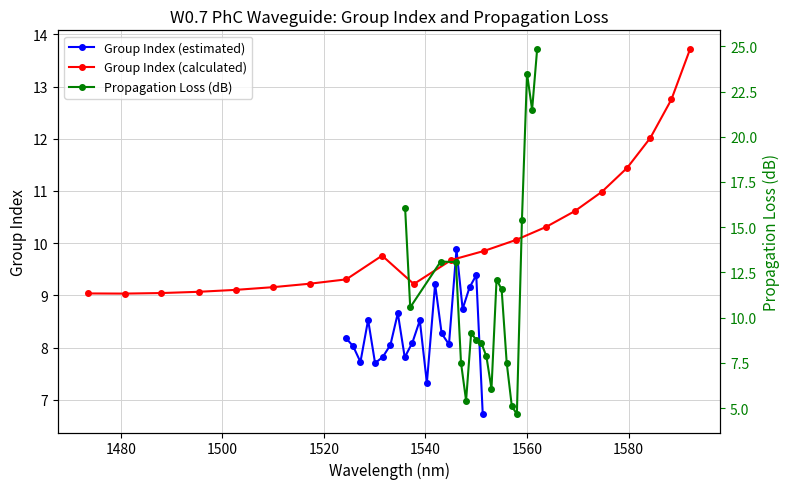

At how many categories does at least one series exceed 16?

4